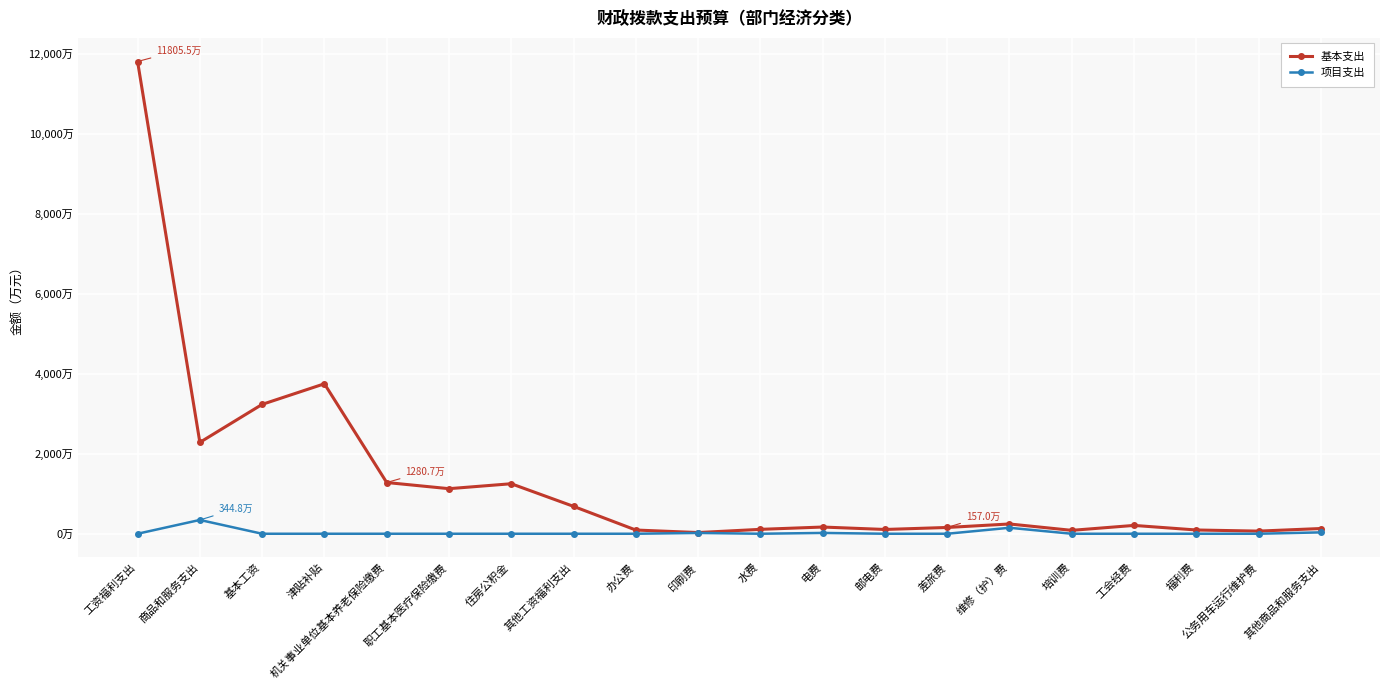

What is the label of the 18th point from the left?

福利费